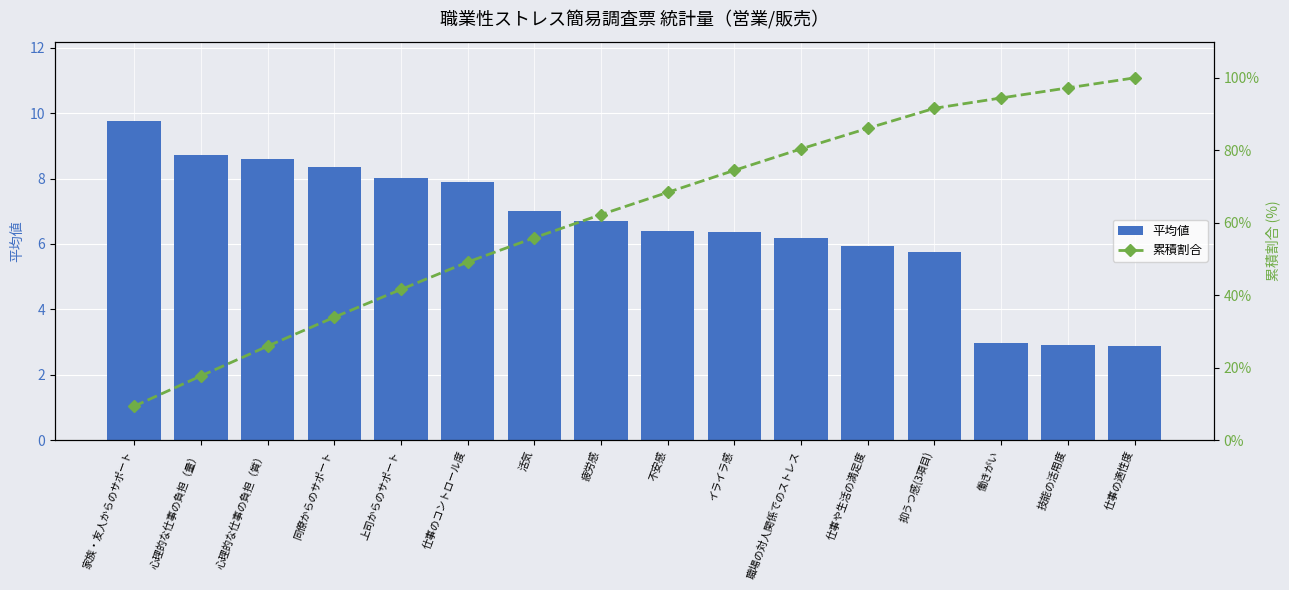

What is the smallest value displayed?

2.9